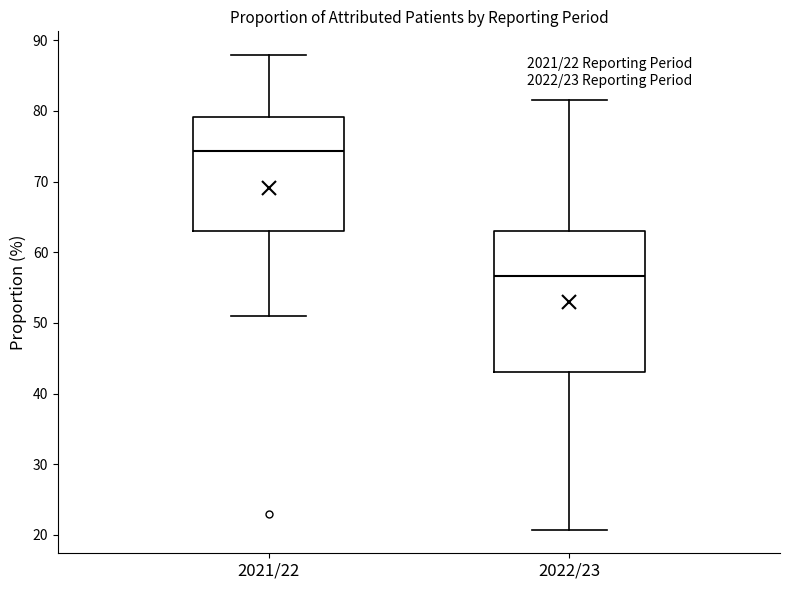

Which box has the lowest median line?

2022/23